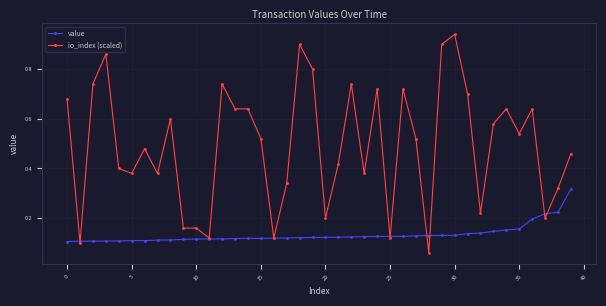

Which series has the largest total across all categories?

io_index (scaled)